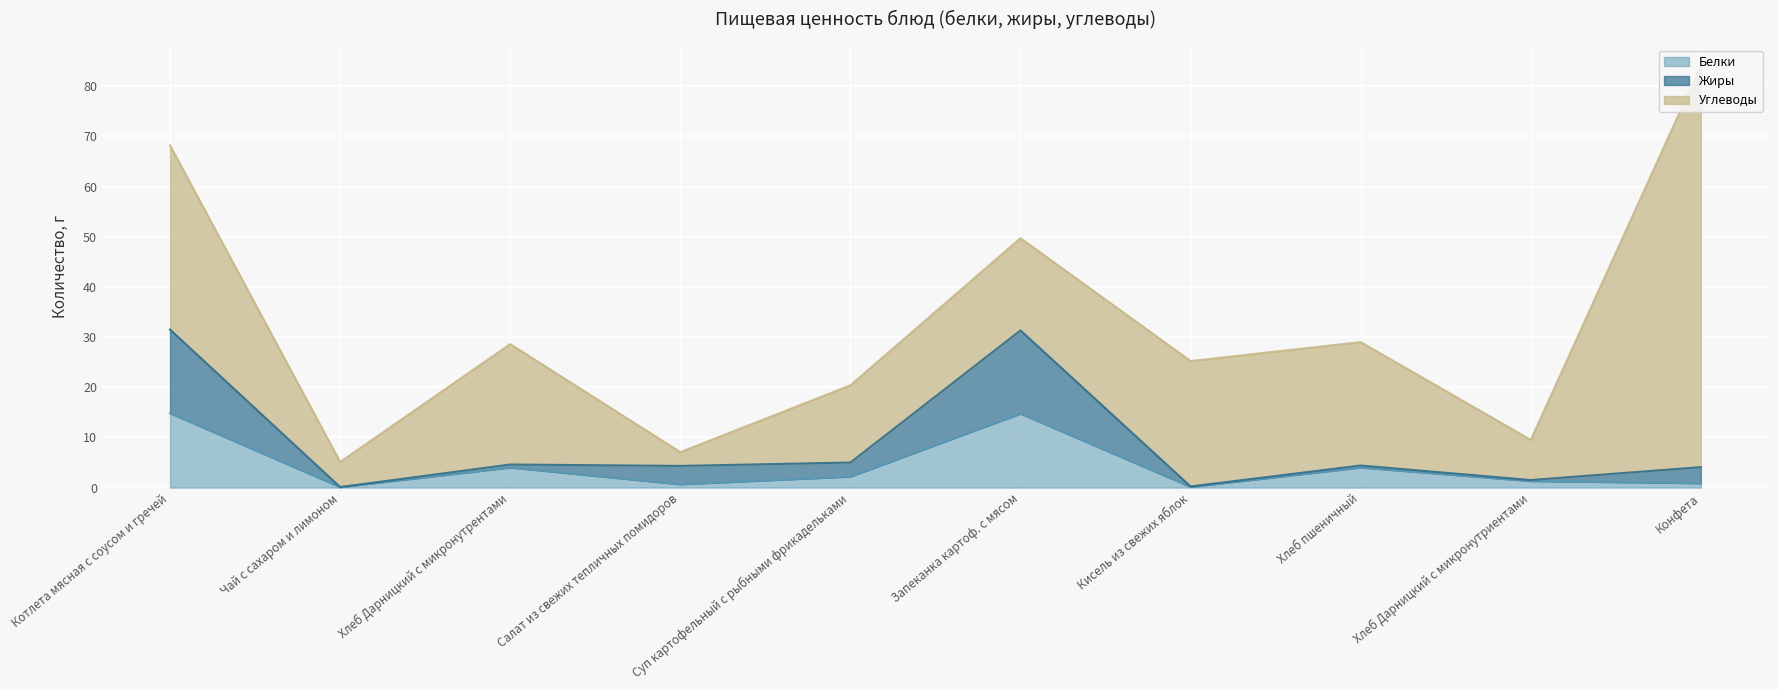

At which category is the sum across all series the highest?

Конфета